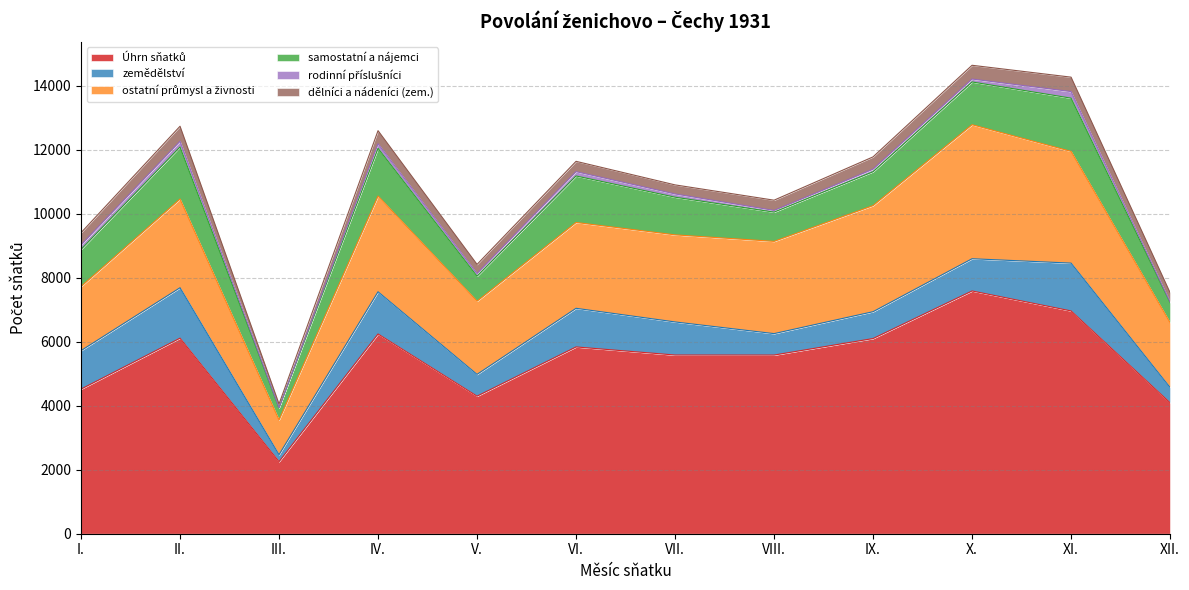

How many lines are shown in the chart?

6